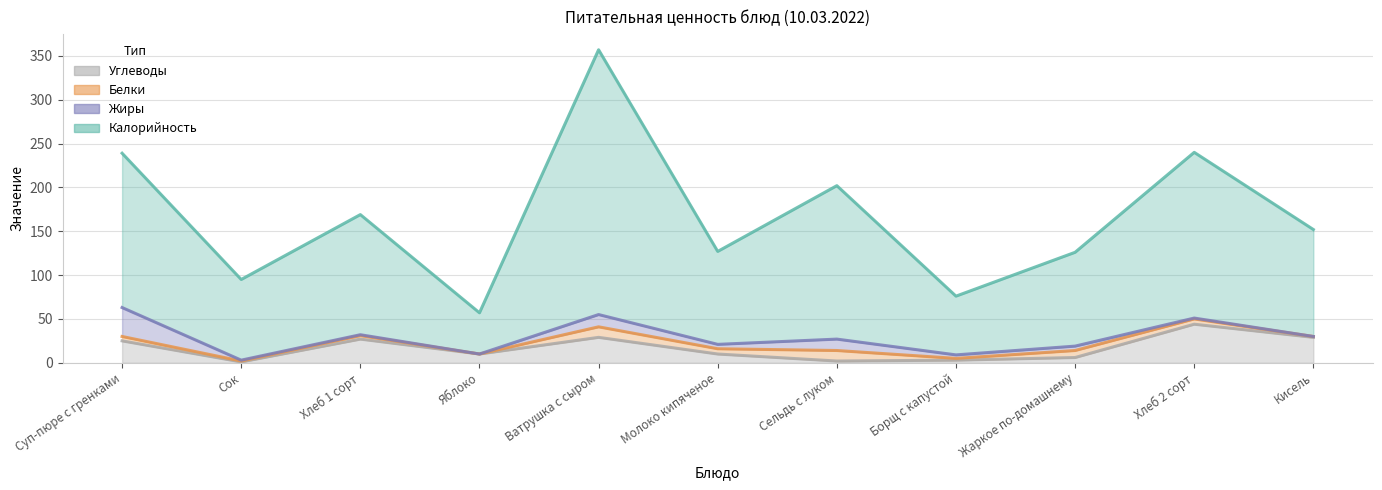

At which category does Углеводы reach its first local valley?

Сок